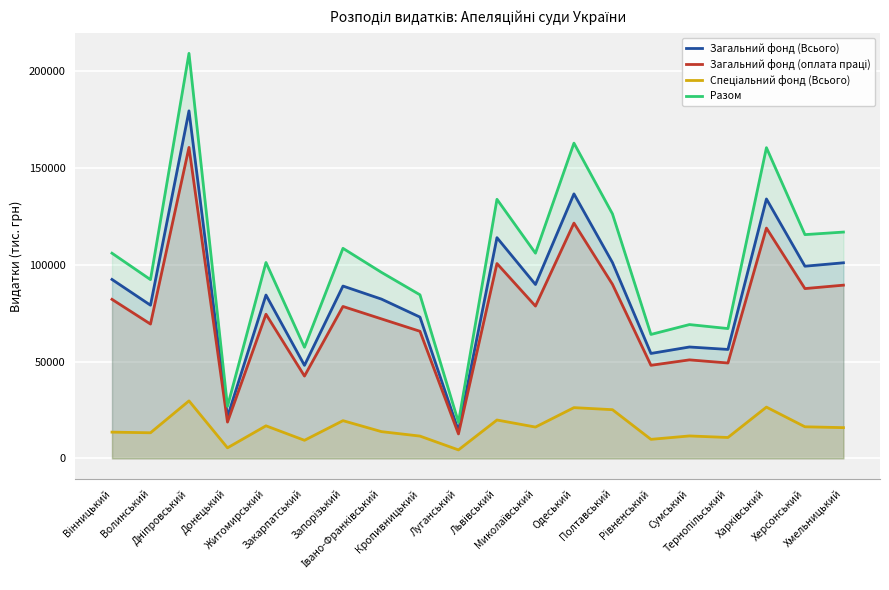

What is the maximum value shown in the chart?

209371.9